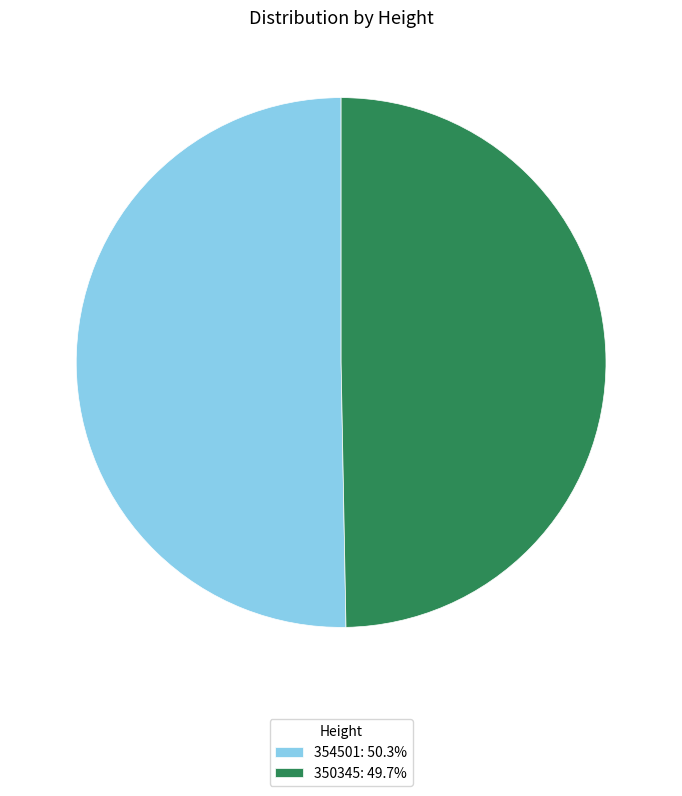

What is the majority slice?

354501